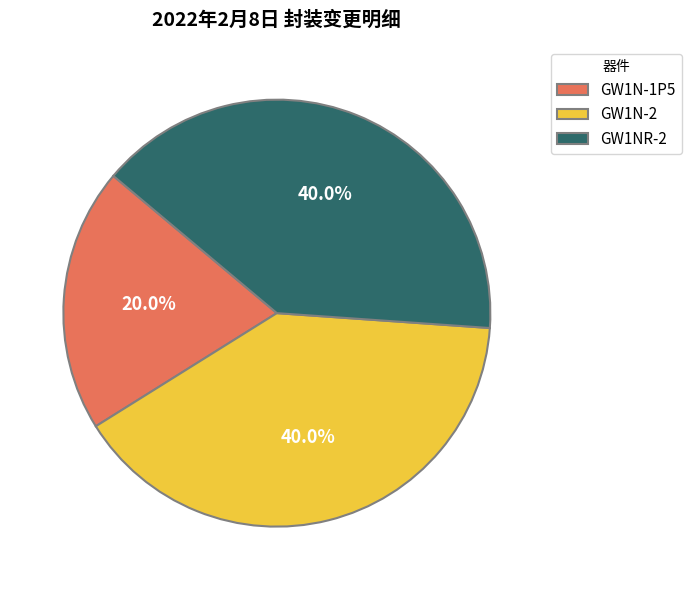

Is GW1NR-2 the majority of the pie?

No